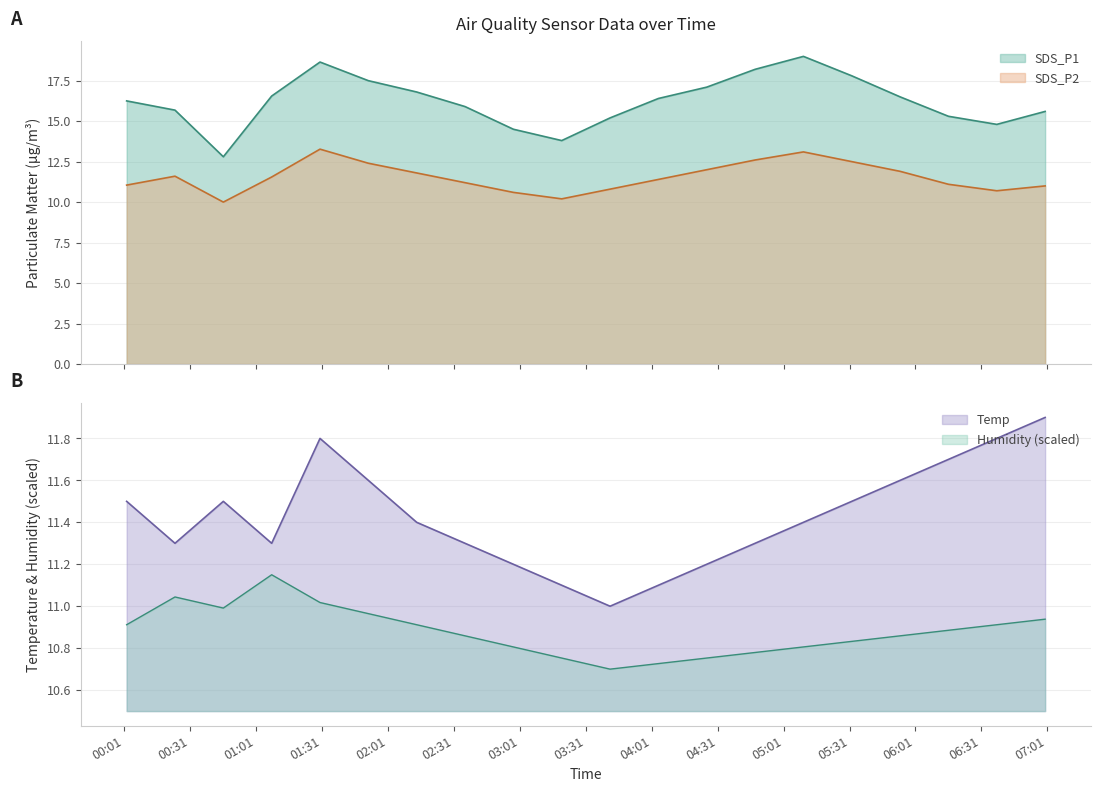

What is the average value of the SDS_P2 series?

11.5